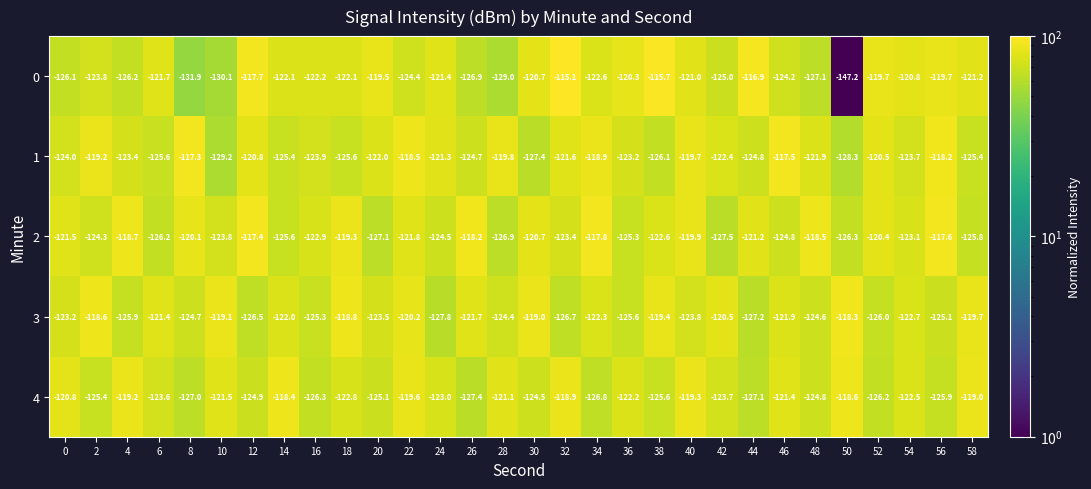

List the series in order of their overall mean, lowest first.

0, 4, 3, 1, 2